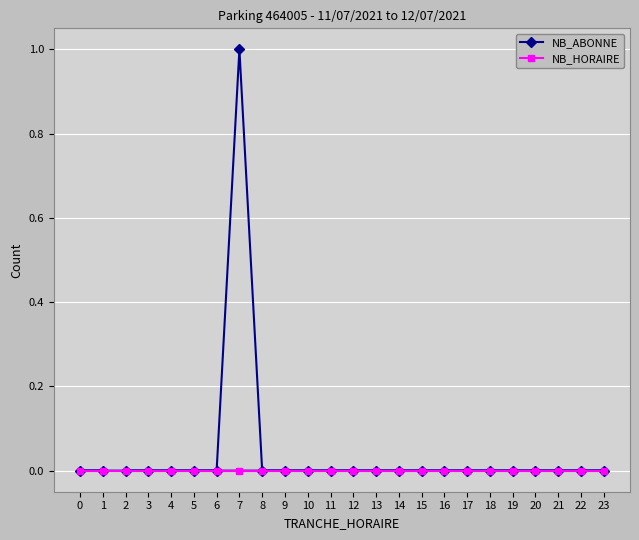

At which category does the chart reach its minimum across all series?

2